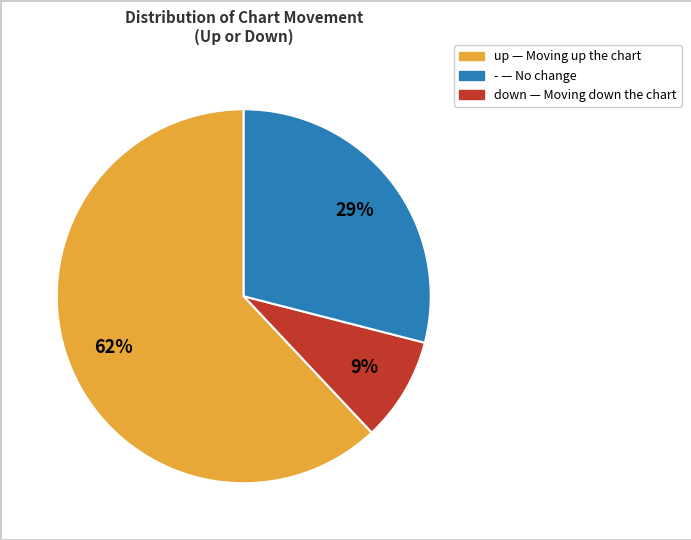

To the nearest percent, what is the average slice percentage?

33%